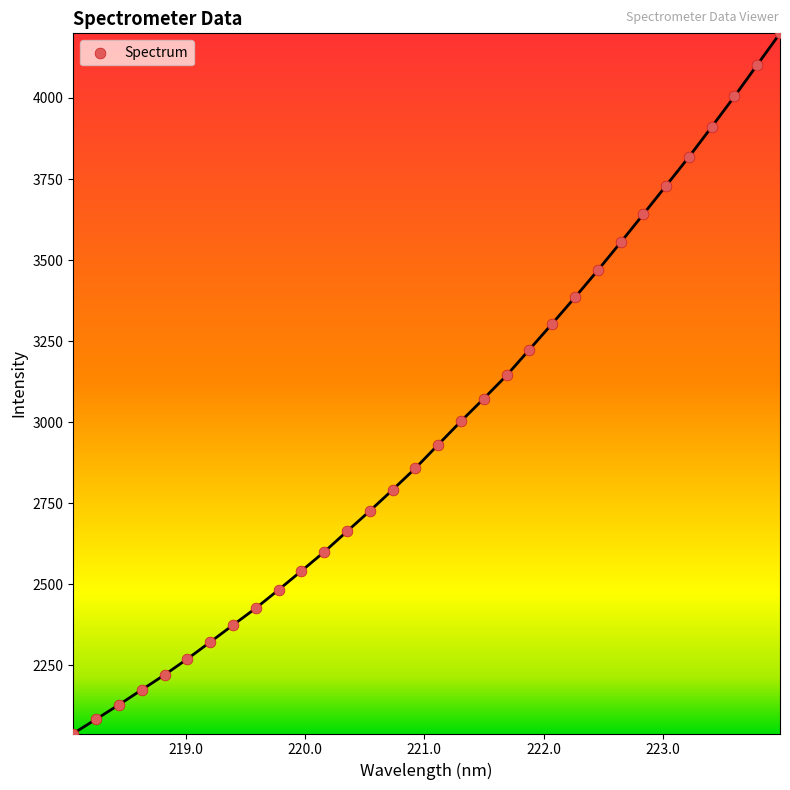

What is the range of X values (max minus min)?

5.9